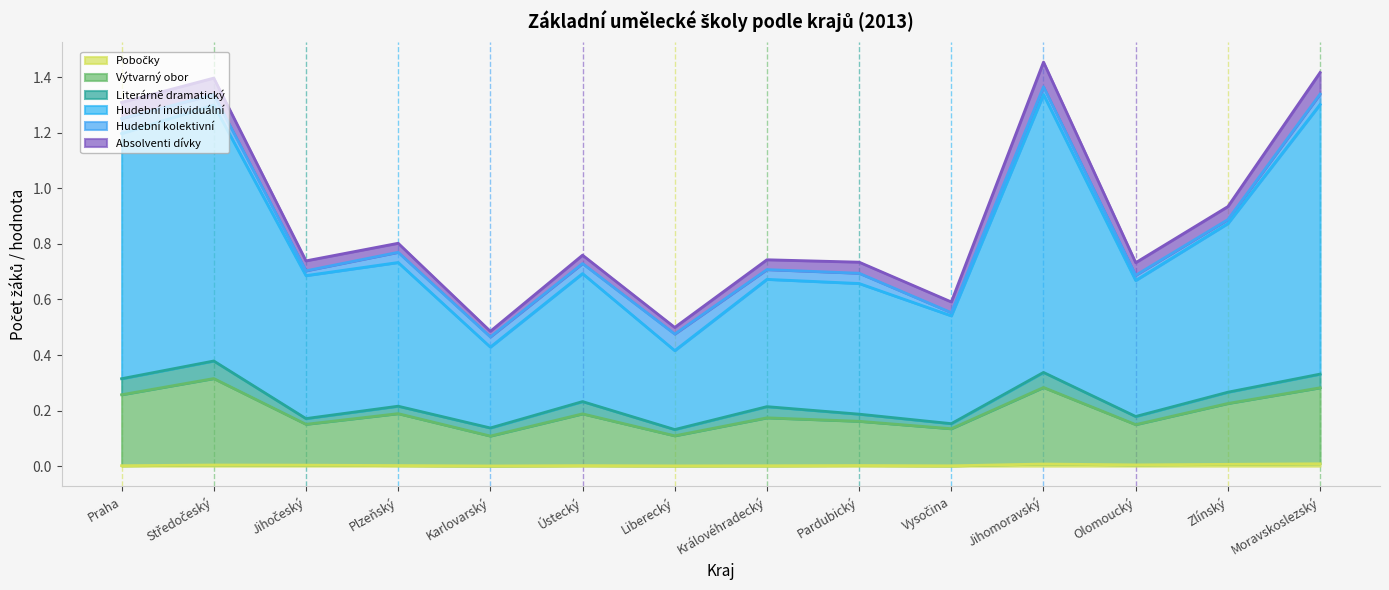

Which category has the highest value across all series?

Jihomoravský